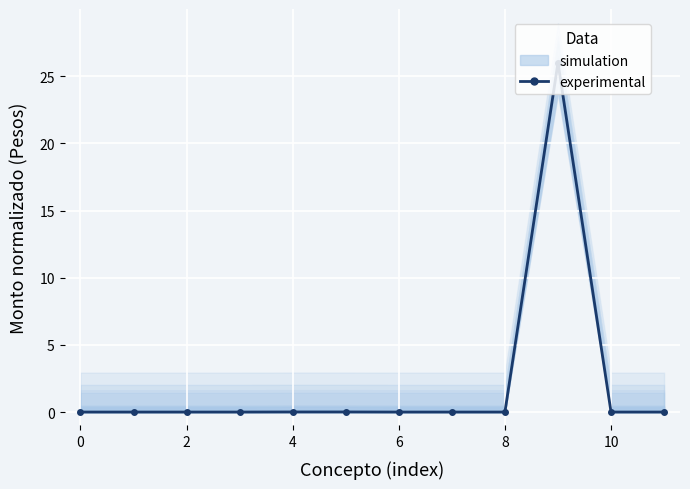

True or false: the data shows 0.0 at 6.

True